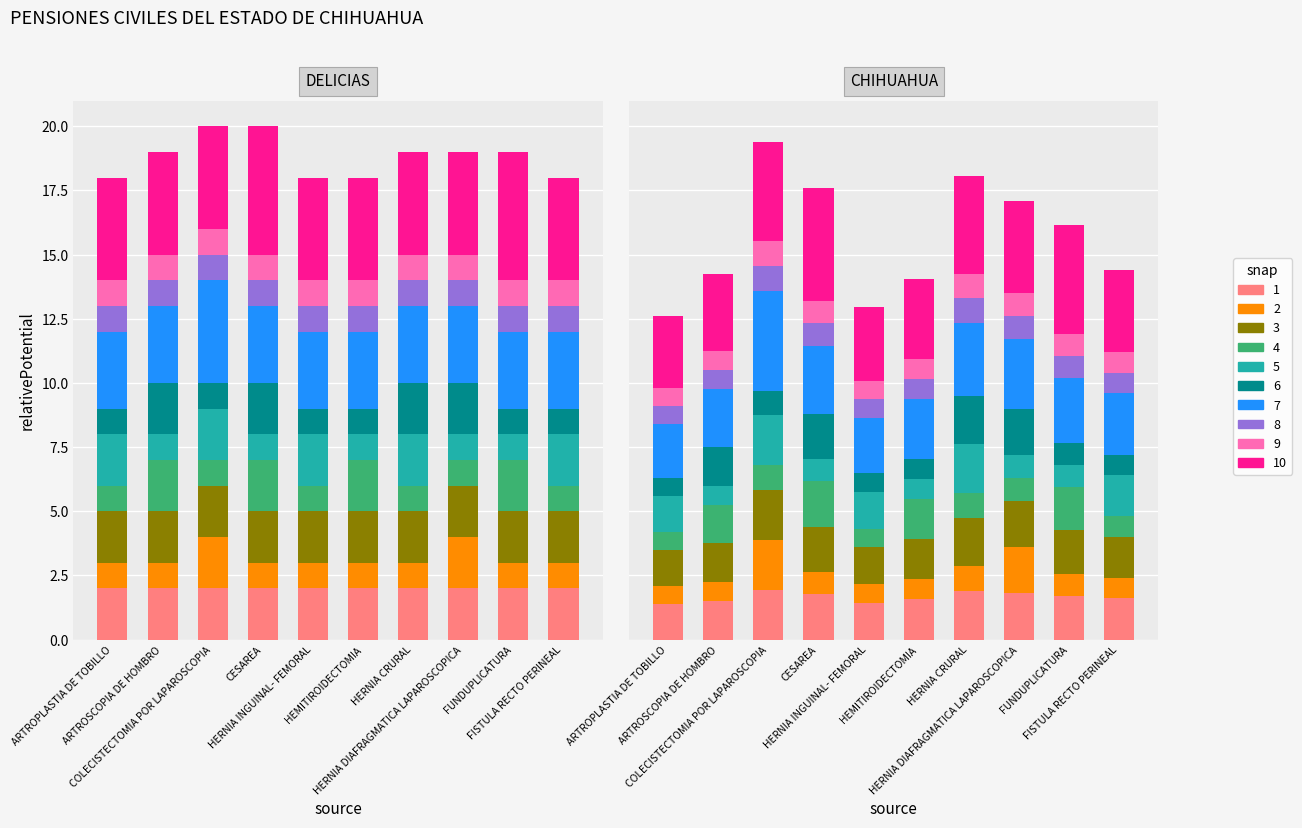

What is the difference between the snap 4 values at HEMITIROIDECTOMIA and HERNIA INGUINAL- FEMORAL?

1